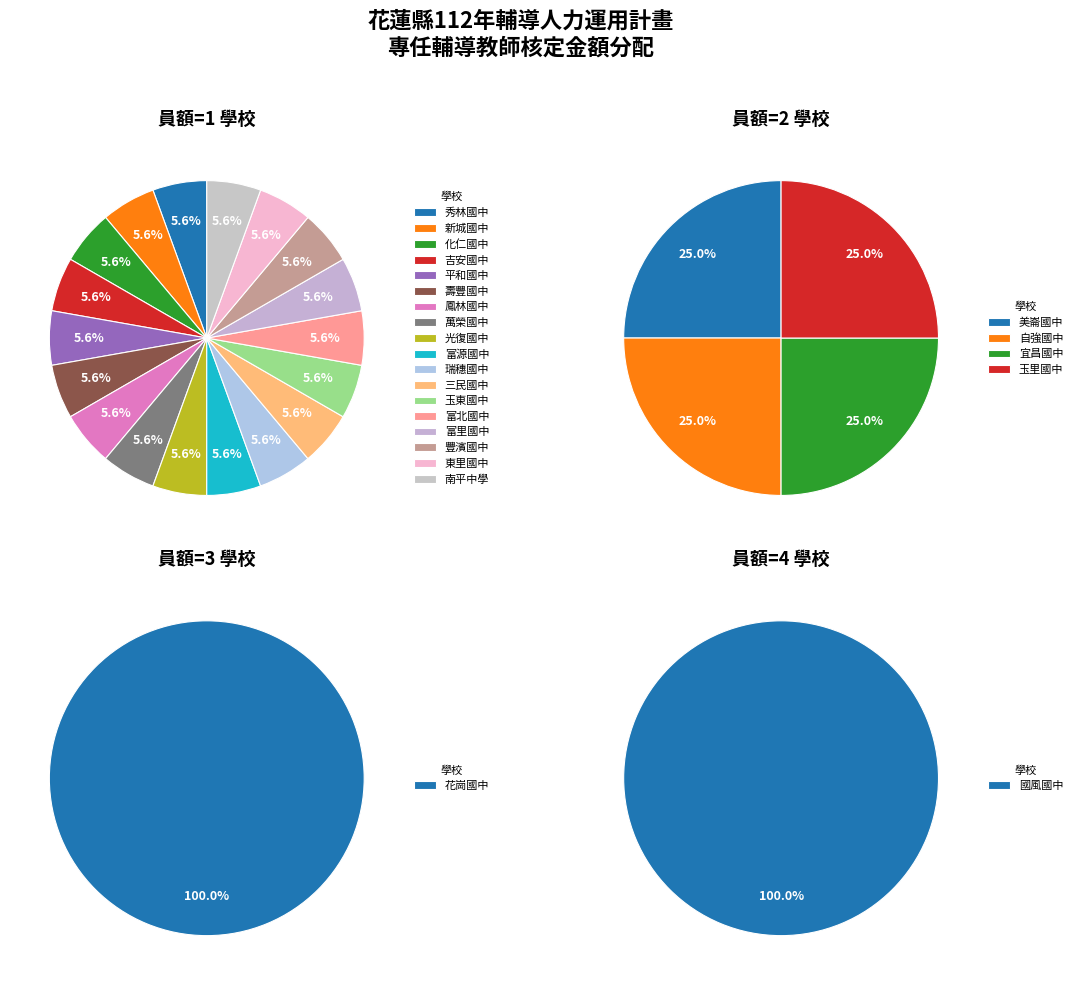

Count the number of slices in the pie.

24